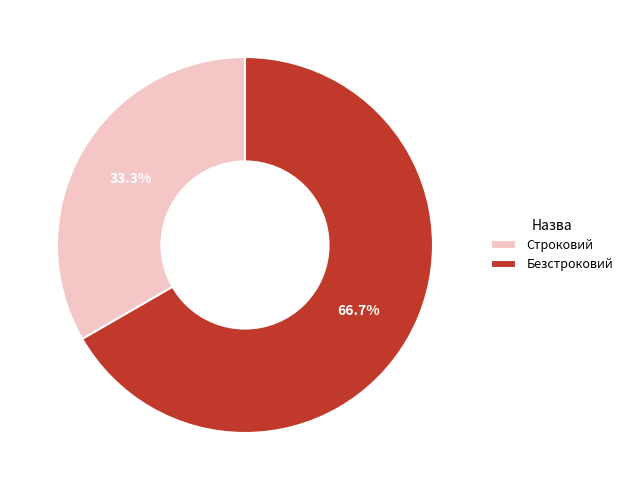

Does Безстроковий account for over 50% of the chart?

Yes